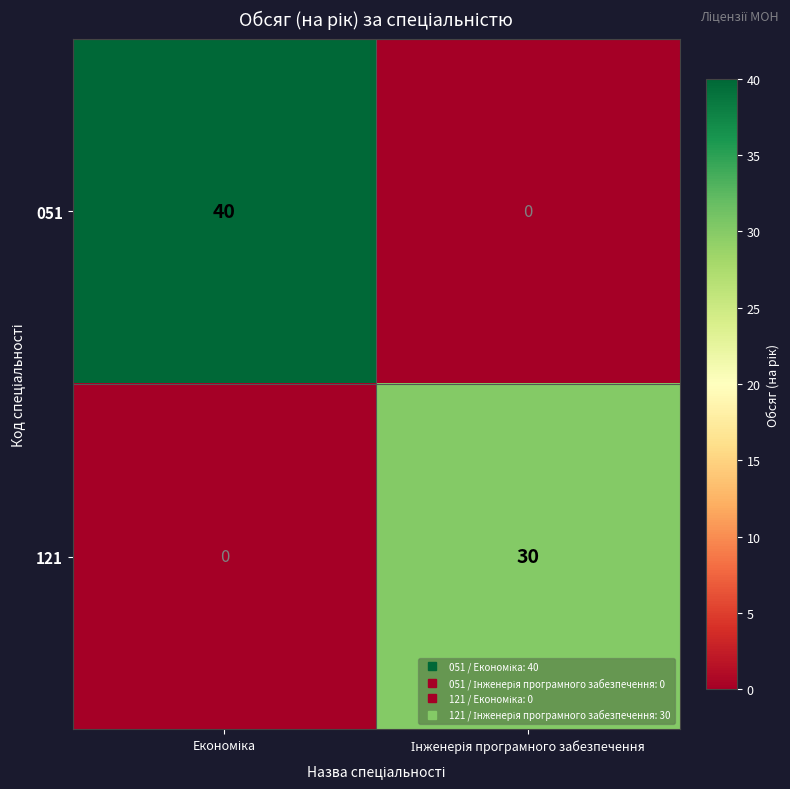

What is the sum of all 121 values?

30